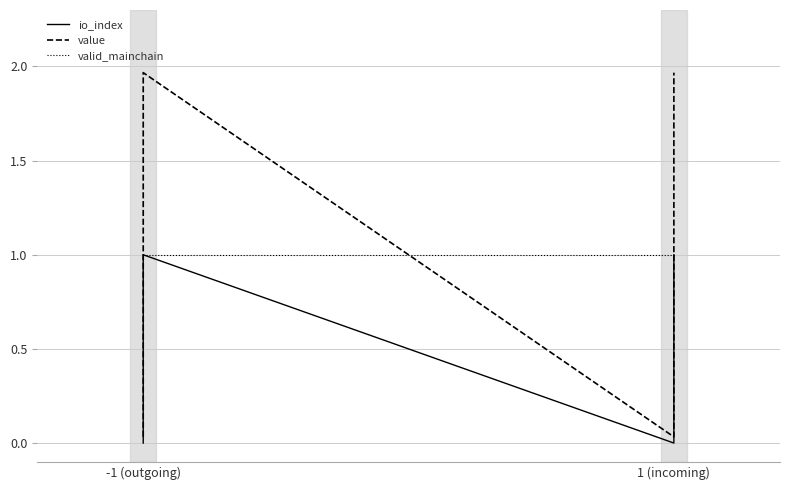

List the series in order of their peak value, lowest first.

io_index, valid_mainchain, value